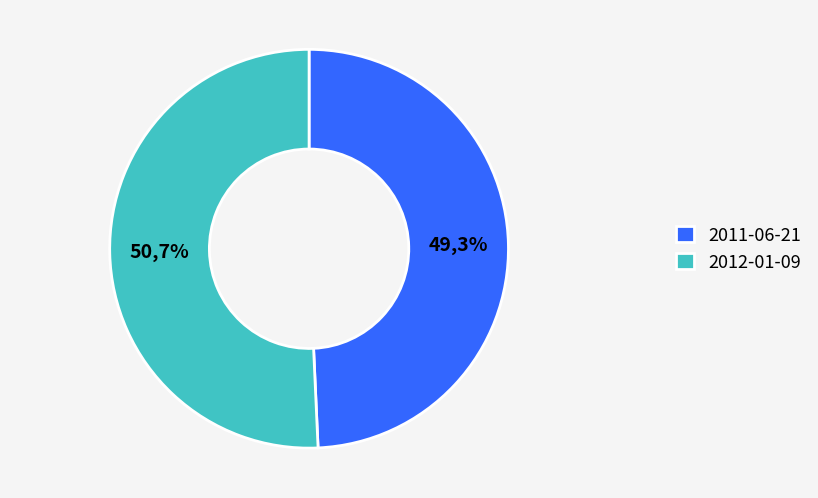

How many slices are in this pie chart?

2